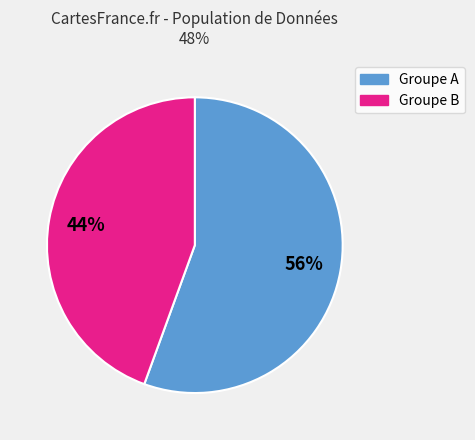

Does any single category account for the majority?

Yes